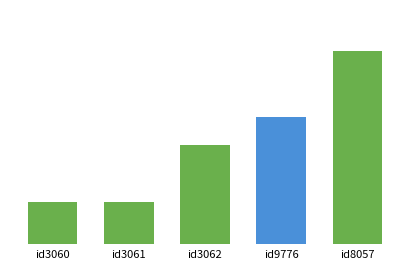

Are the bars horizontal?

No